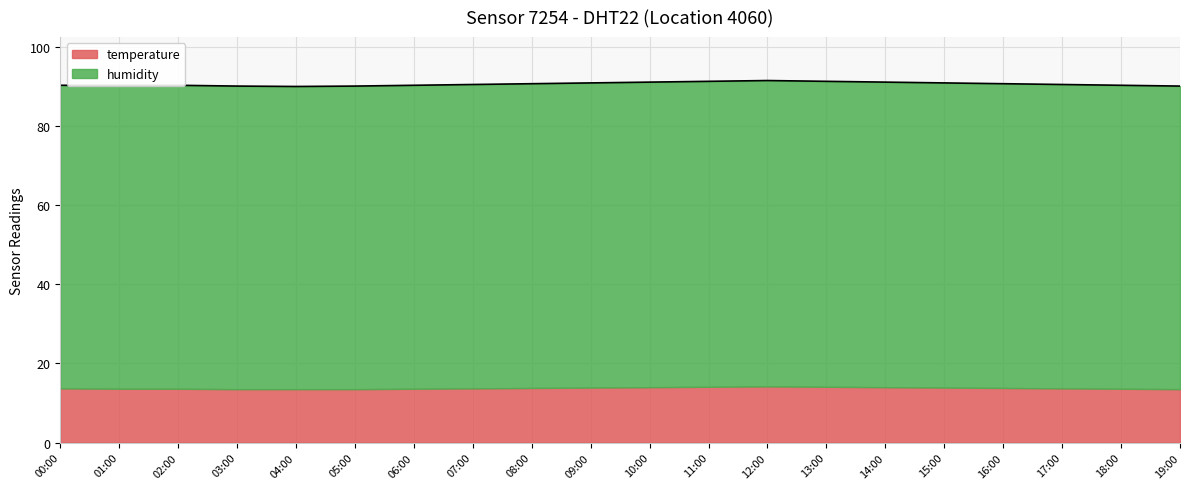

True or false: the data shows 33.1 at 08:00.

False